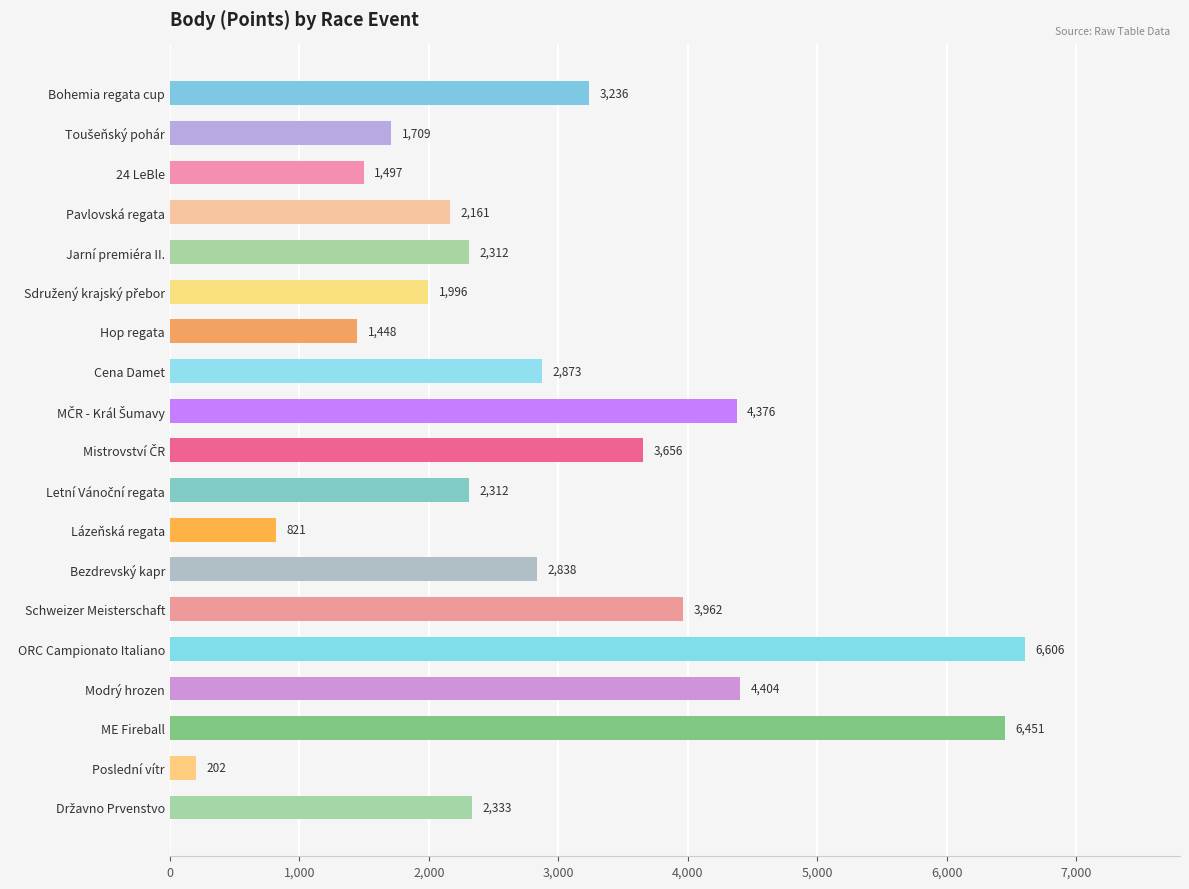

What is the average value?

2905